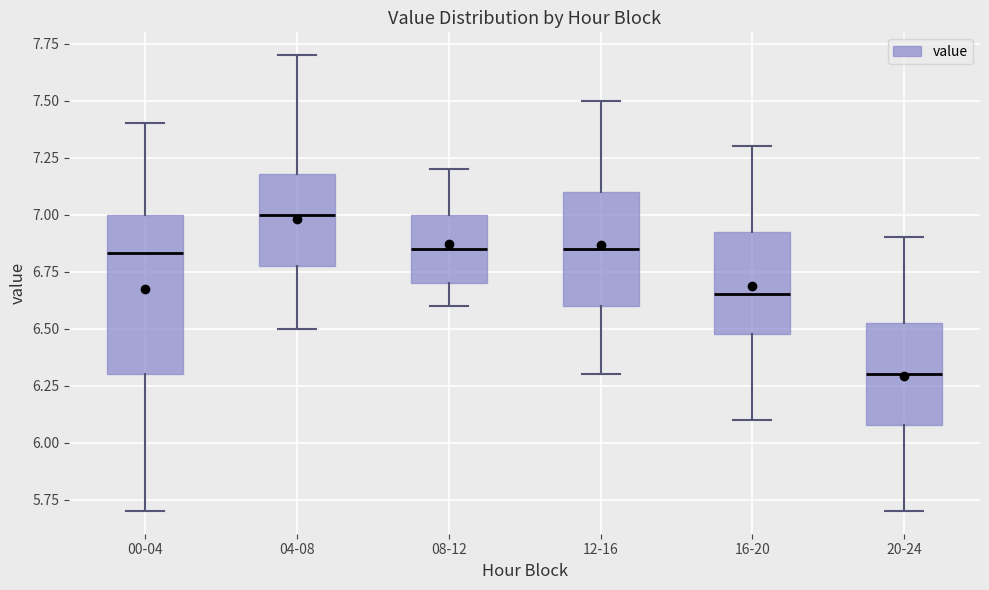

Where is the upper edge of the box for 12-16 on the y-axis? The values are not printed on the chart, so give them approximately, as read against the axis.

7.10